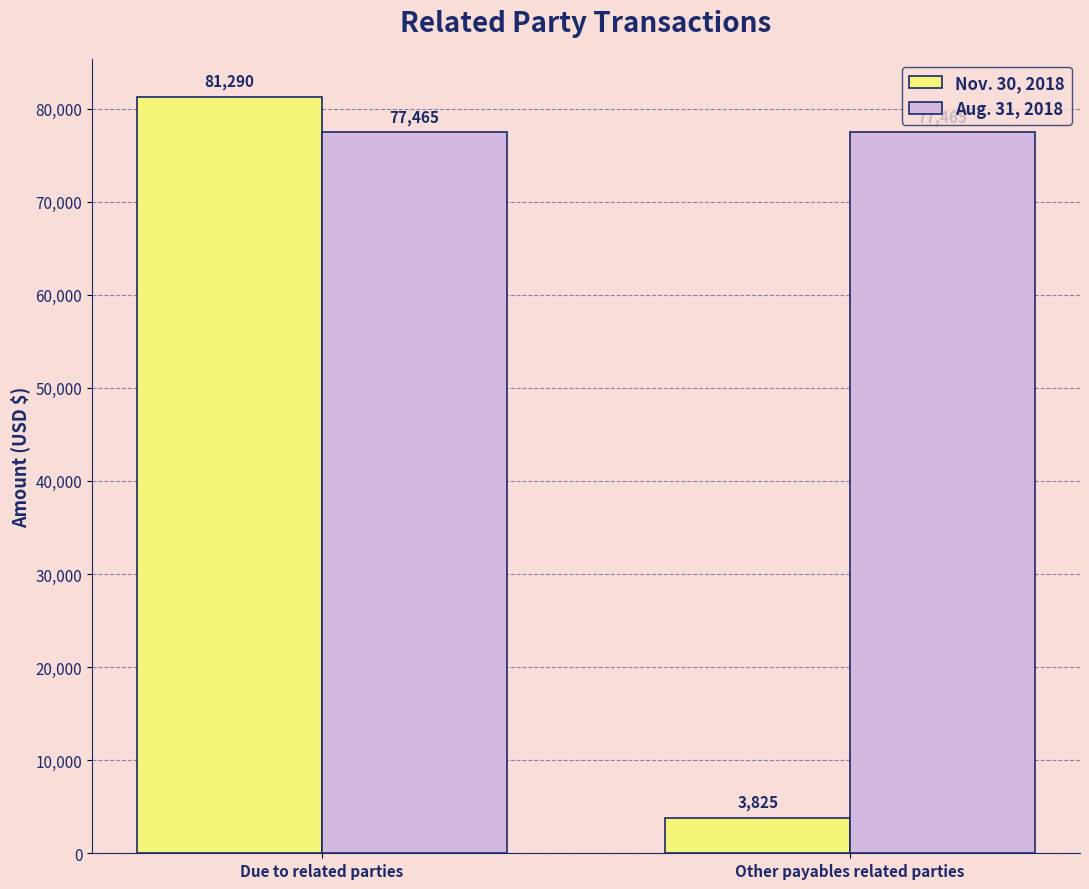

Between Due to related parties and Other payables related parties, which series saw the biggest shift?

Nov. 30, 2018